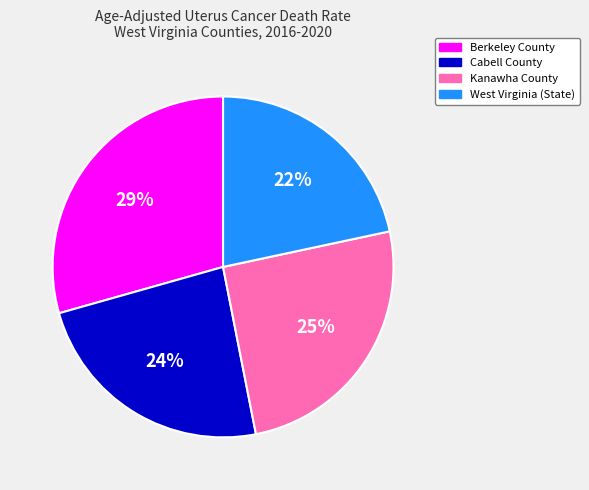

How many segments does this pie chart have?

4